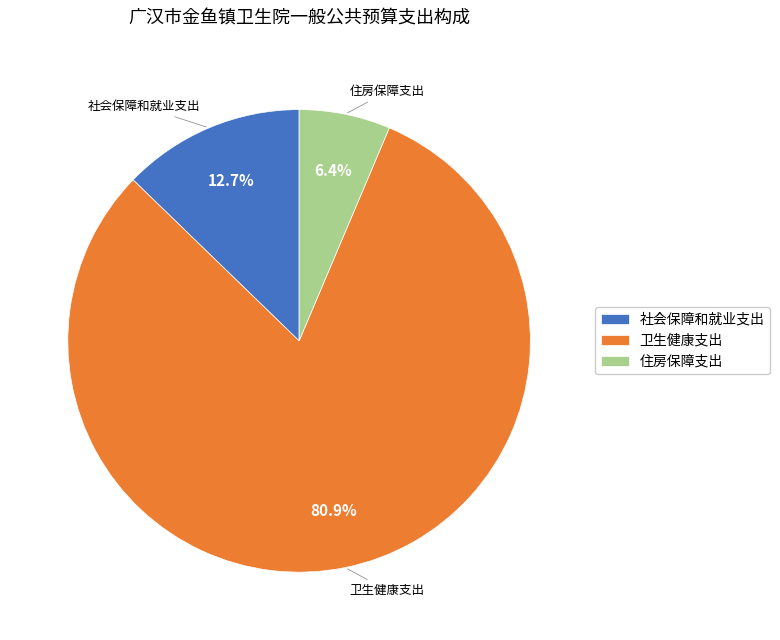

Rank the categories by value from highest to lowest.

卫生健康支出, 社会保障和就业支出, 住房保障支出